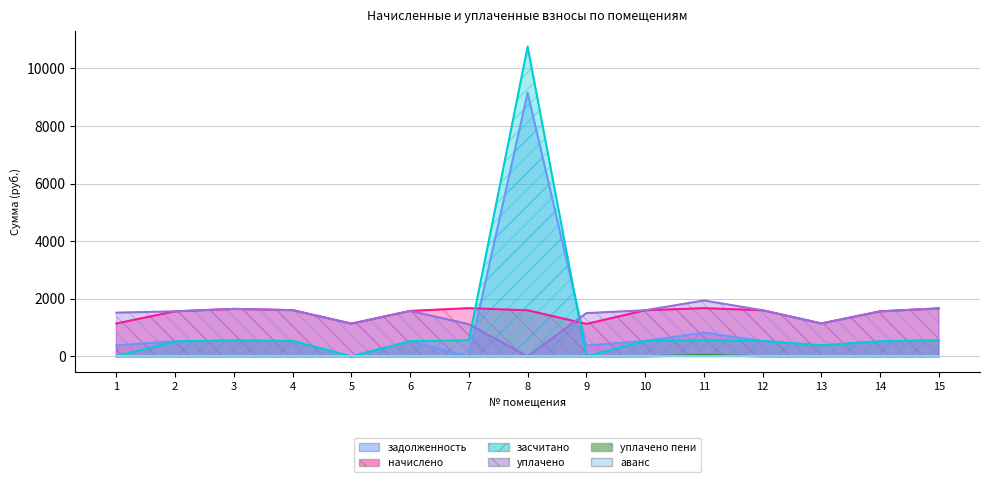

True or false: уплачено пени and задолженность intersect in this chart.

False